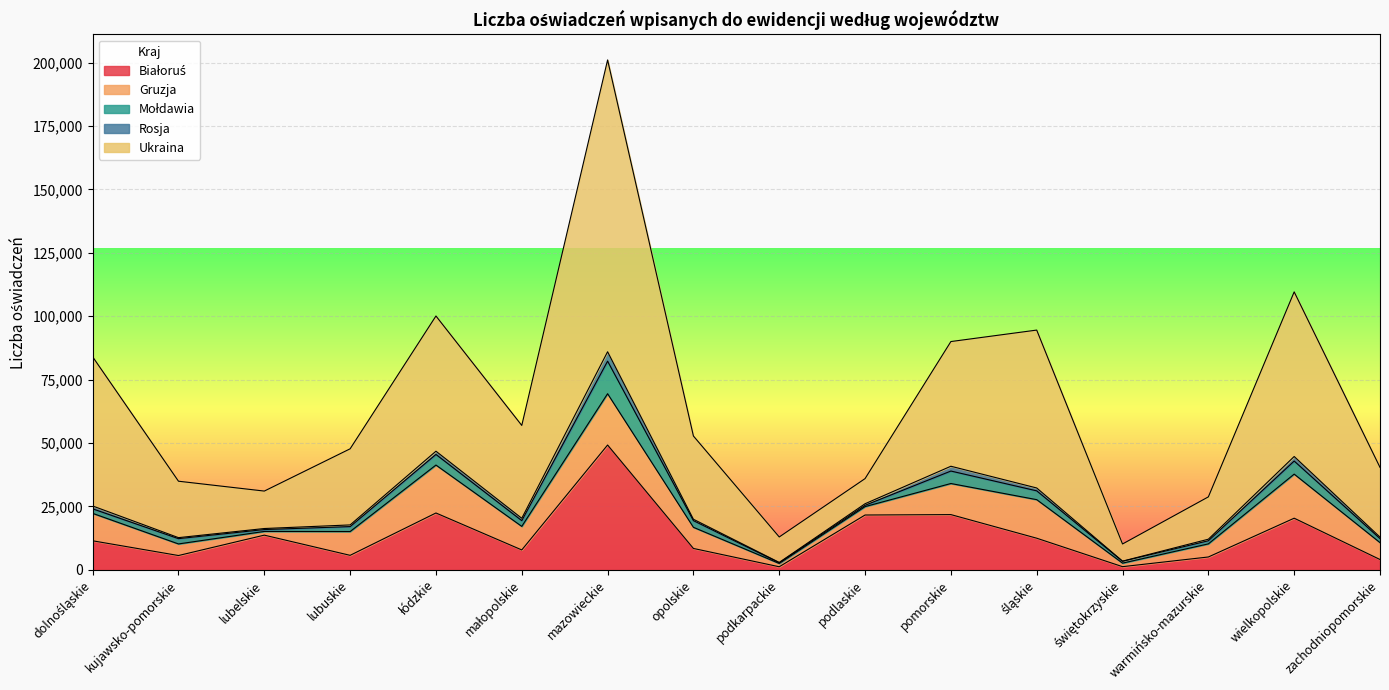

Does the chart display data point markers on the line(s)?

No